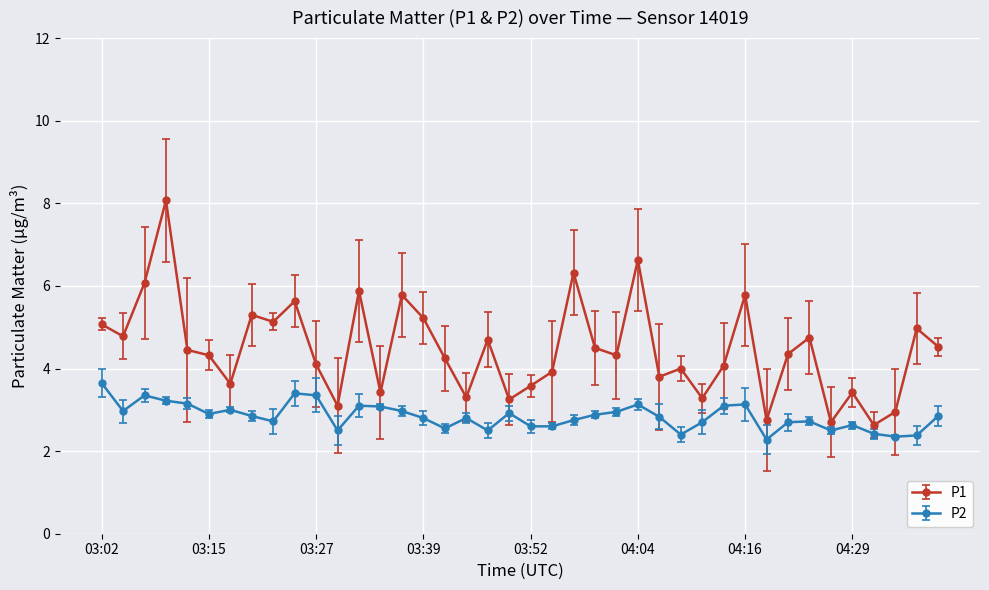

What is the value of the P2 point at the 23rd from the left?

2.8